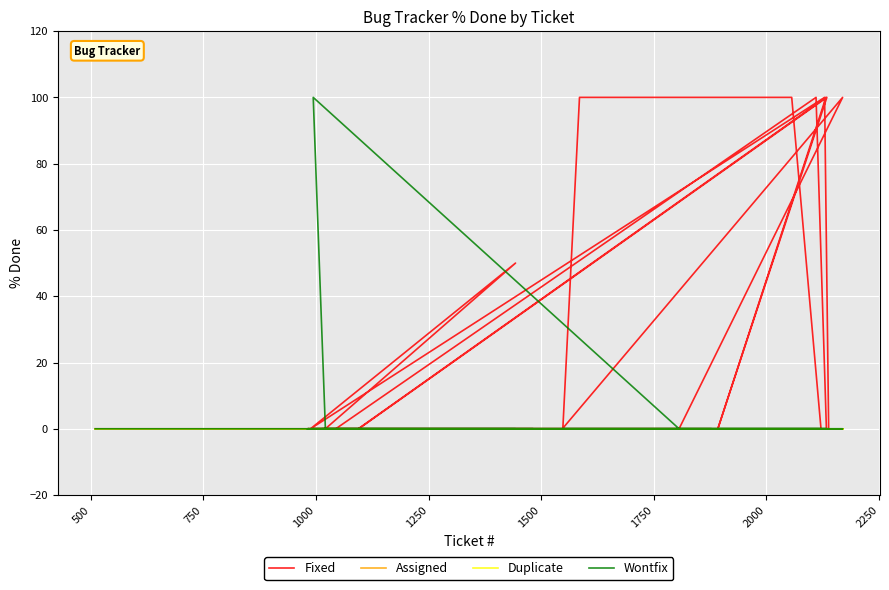

List the series in order of their peak value, lowest first.

Assigned, Duplicate, Fixed, Wontfix